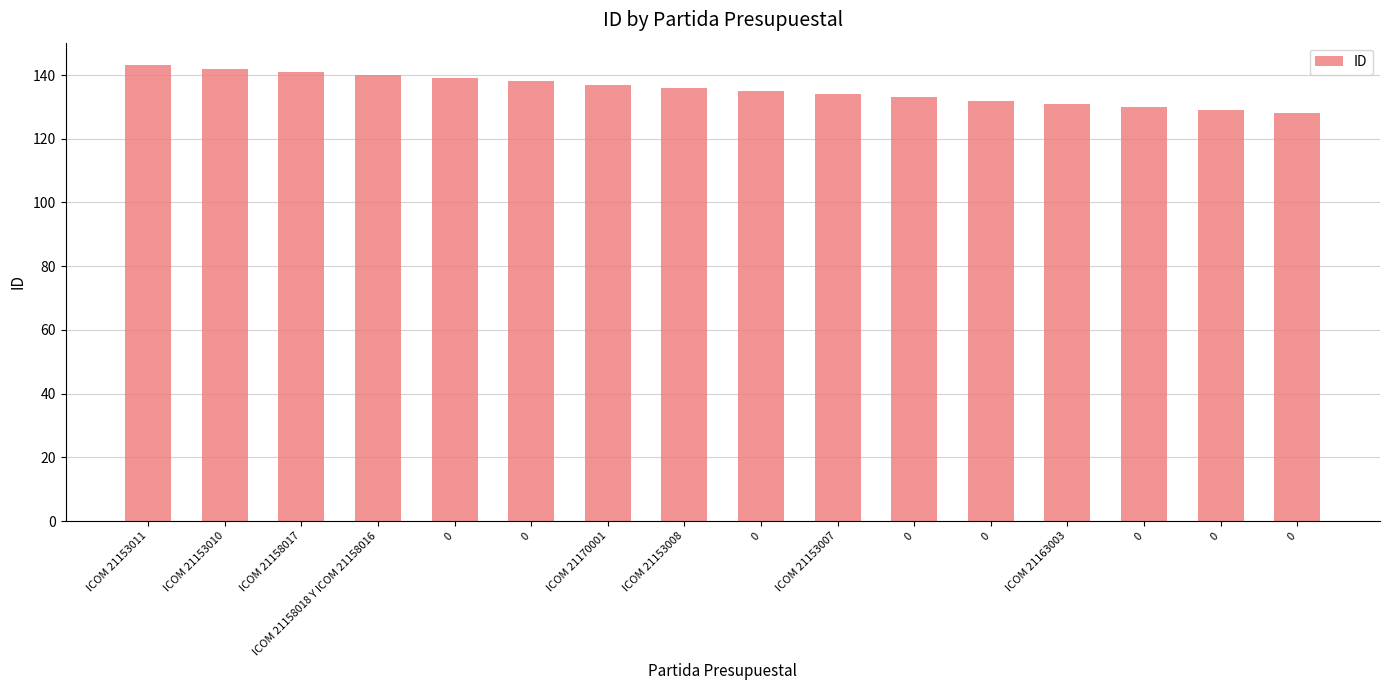

How many data points does each series have?

16